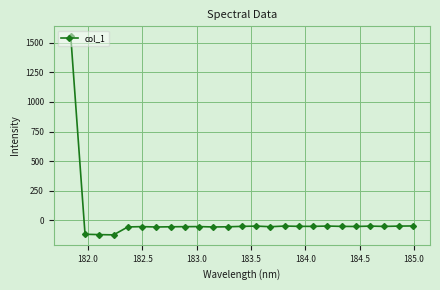

What is the maximum value shown in the chart?

1554.2